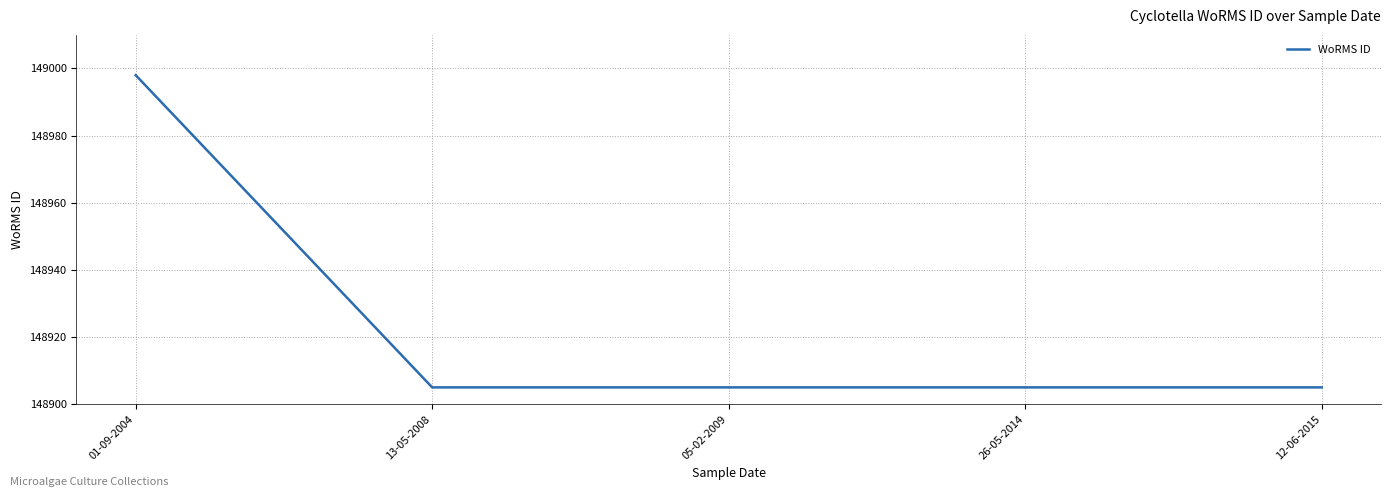

What is the change in value from 01-09-2004 to 13-05-2008?

-93